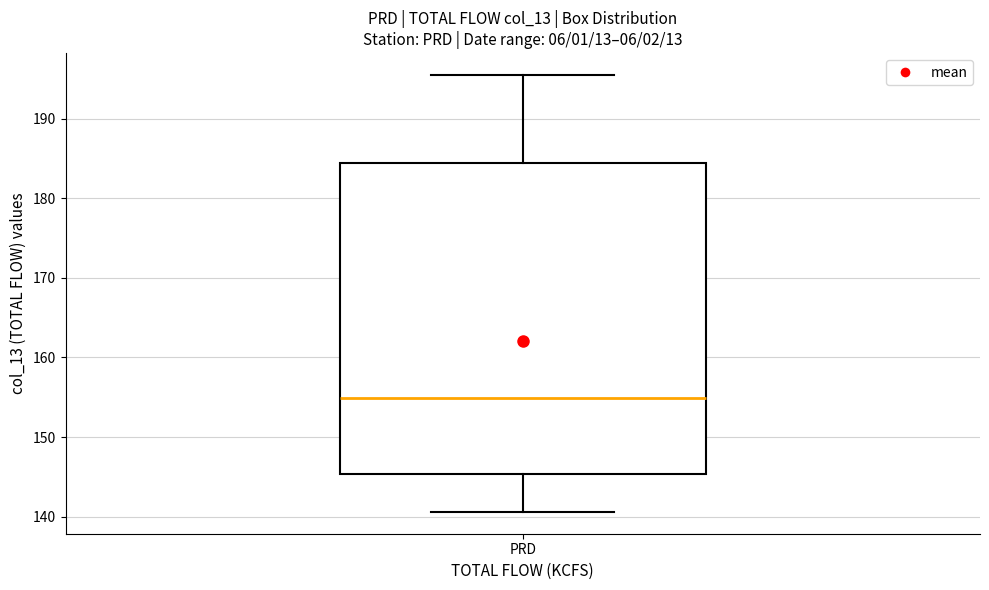

Transcribe this box plot: give where the median line is, the range the box spans, and where the two whiskers end, as read against the y-axis. The values are not printed on the chart, so give them approximately, as read against the axis.

median 155, box 145 to 185, whiskers 141 to 196